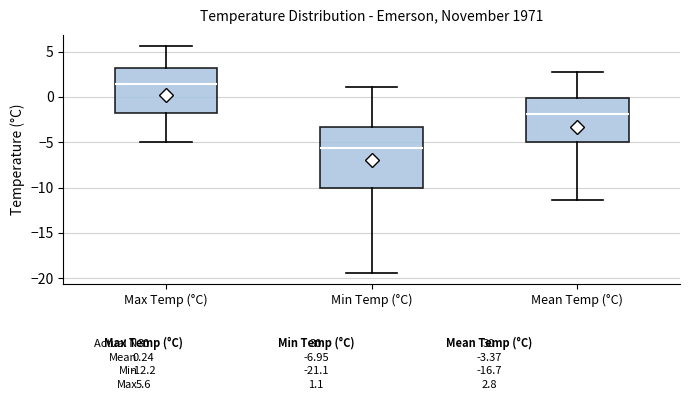

Which box is the tallest, from its lower edge to its upper edge?

Min Temp (°C)